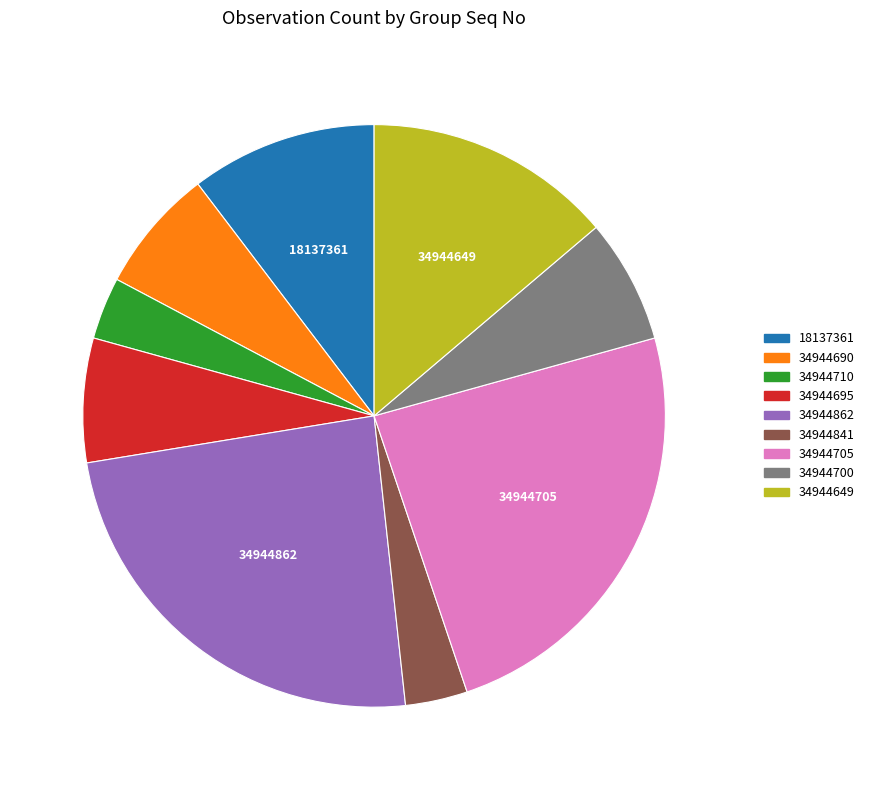

True or false: 34944710 accounts for 3% of the total.

True